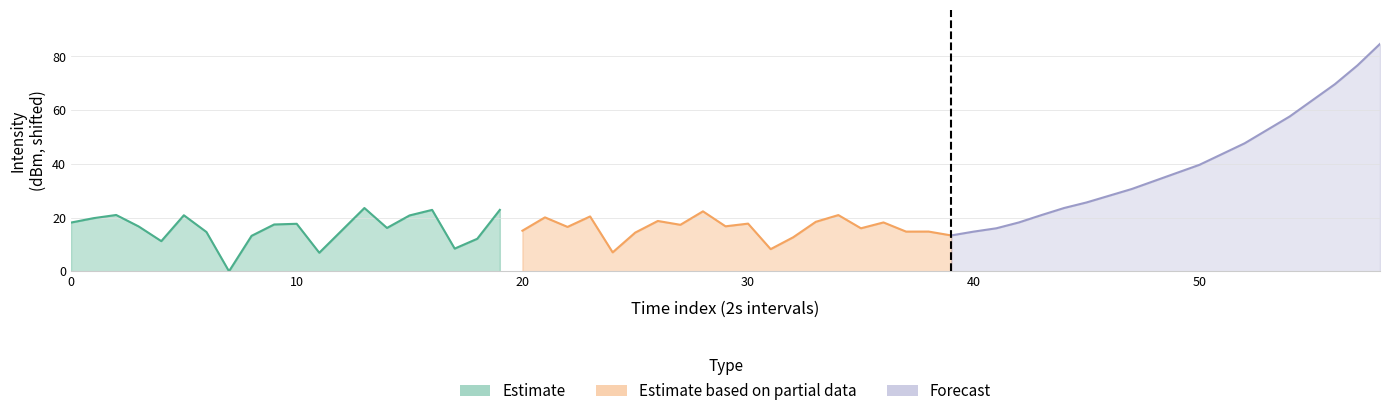

Reading right to left, list all the values displayed in this chart.

Estimate: 22.9	12.1	8.4	22.9	20.8	16.1	23.5	15.2	6.9	17.7	17.4	13.2	0.0	14.6	20.9	11.2	16.7	21.0	19.8	18.1
Estimate based on partial data: 13.3	14.8	14.8	18.2	16.0	20.9	18.4	12.7	8.2	17.7	16.7	22.3	17.3	18.7	14.4	7.0	20.4	16.5	20.1	15.1
Forecast: 84.6	76.6	69.6	63.6	57.6	52.6	47.6	43.6	39.6	36.6	33.6	30.6	28.1	25.6	23.5	20.9	18.2	16.0	14.8	13.3